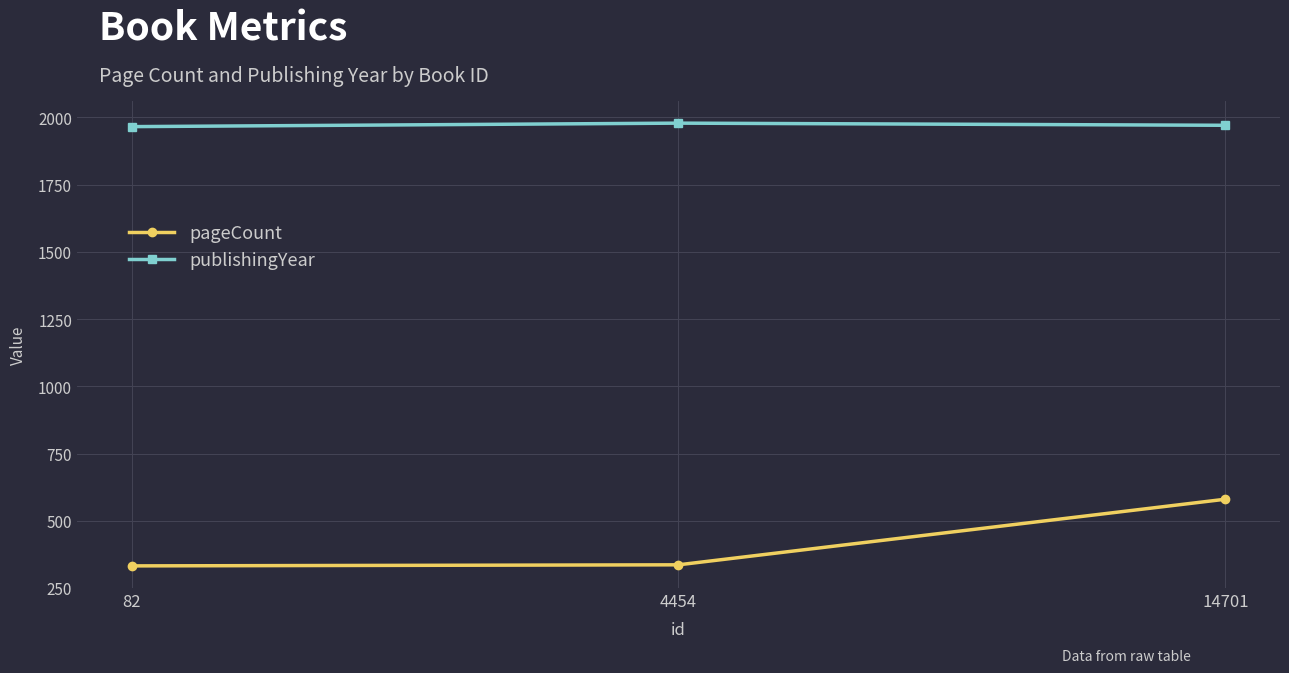

List the series in order of their peak value, lowest first.

pageCount, publishingYear